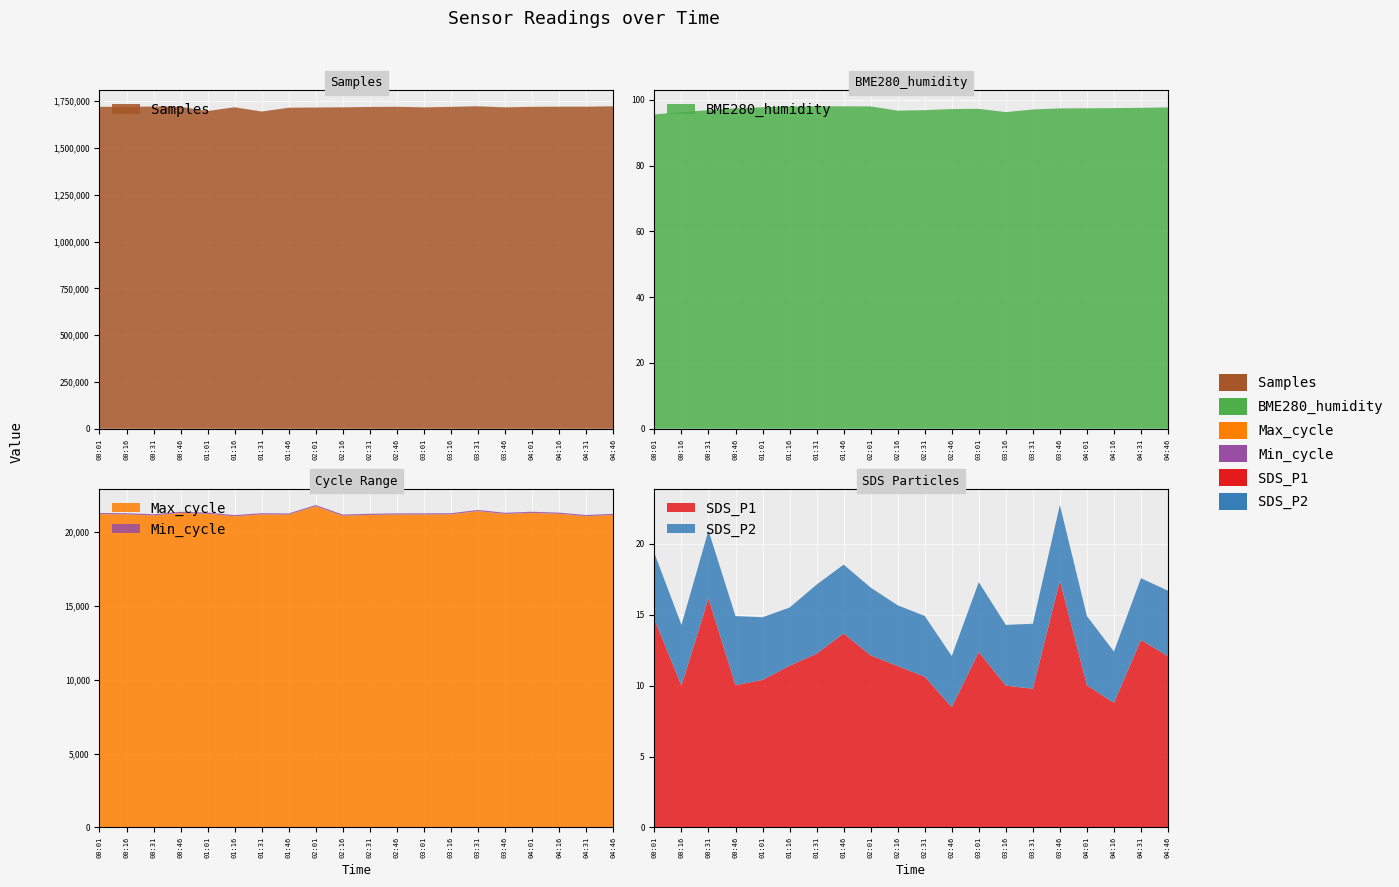

Reading left to right, list all the values displayed in this chart.

SDS_P1: 14.7	10.0	16.1	10.0	10.4	11.4	12.2	13.7	12.1	11.4	10.6	8.5	12.4	10.0	9.8	17.4	10.0	8.8	13.2	12.1
SDS_P2: 4.7	4.3	4.8	4.9	4.4	4.1	4.9	4.8	4.8	4.3	4.3	3.6	4.9	4.3	4.6	5.3	4.9	3.6	4.3	4.6
BME280_humidity: 95.6	96.3	96.9	97.5	97.8	98.0	98.1	98.1	98.0	96.7	96.9	97.2	97.3	96.3	97.1	97.4	97.5	97.5	97.6	97.7
Min_cycle: 83.0	82.0	82.0	83.0	83.0	83.0	83.0	83.0	82.0	82.0	82.0	82.0	83.0	82.0	81.0	82.0	83.0	81.0	82.0	81.0
Max_cycle: 21188.0	21176.0	21105.0	21272.0	21218.0	21046.0	21176.0	21160.0	21729.0	21085.0	21137.0	21165.0	21166.0	21176.0	21397.0	21207.0	21272.0	21216.0	21053.0	21133.0
Samples: 1720722.0	1720460.0	1722194.0	1720663.0	1698058.0	1718132.0	1695247.0	1715712.0	1716860.0	1717873.0	1719787.0	1720762.0	1717633.0	1720460.0	1723355.0	1717637.0	1720663.0	1721229.0	1721245.0	1723353.0